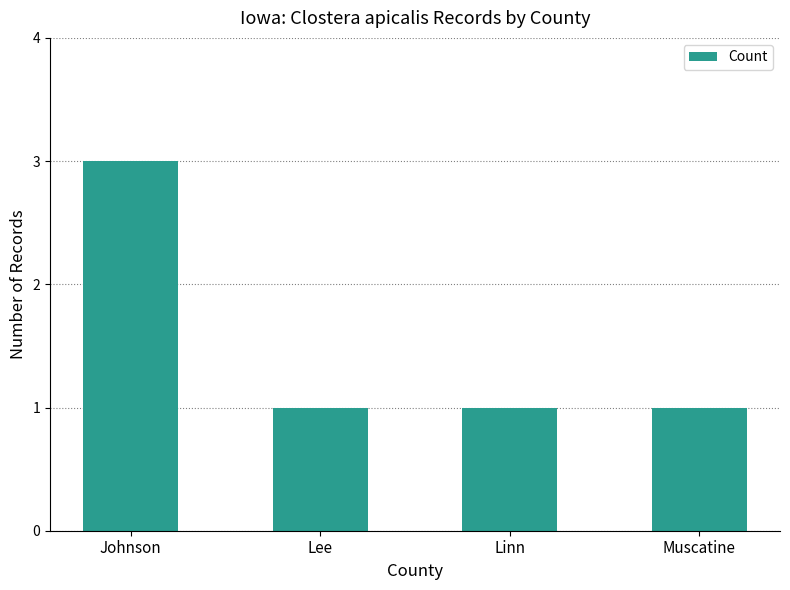

What is the difference between the maximum and second lowest values?

2